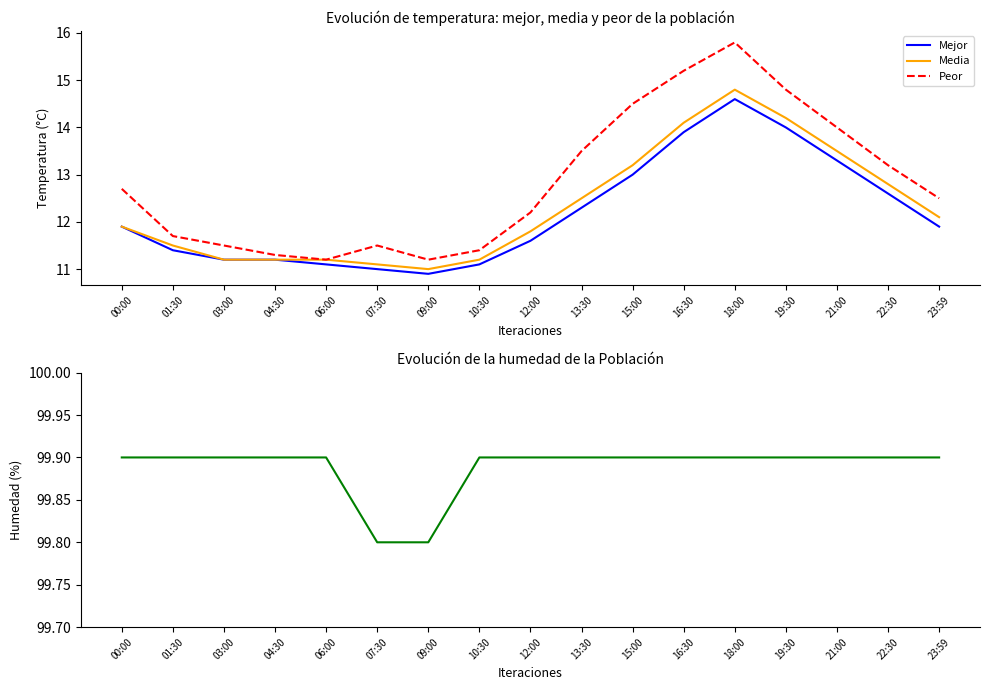

Does the chart display data point markers on the line(s)?

No